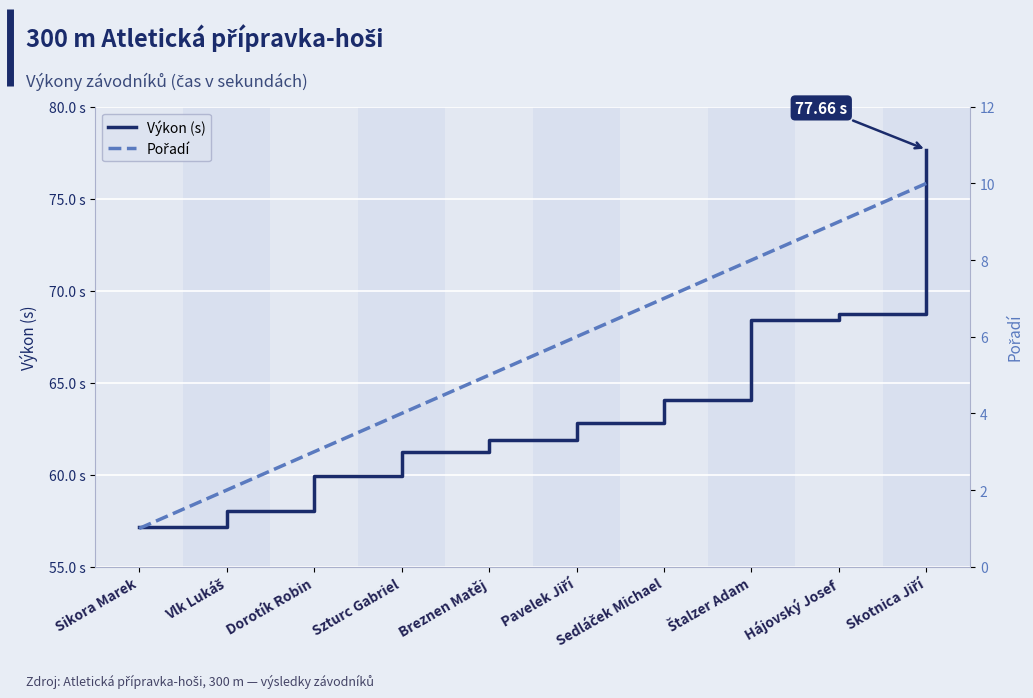

What is the greatest value displayed?

77.7